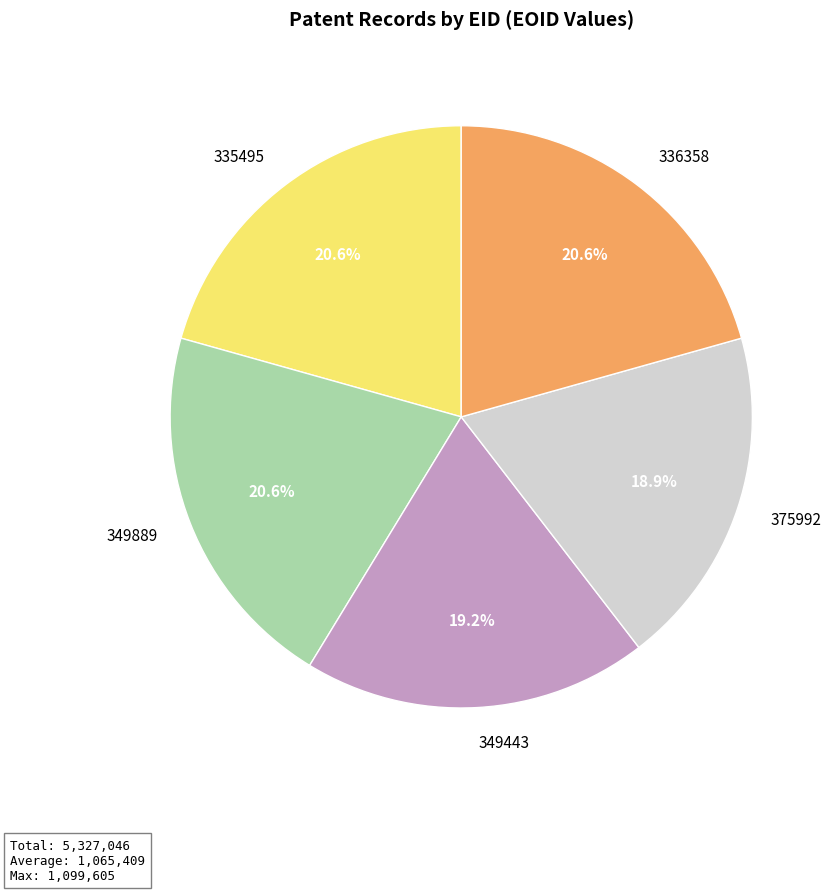

Does 375992 represent more than half of the total?

No